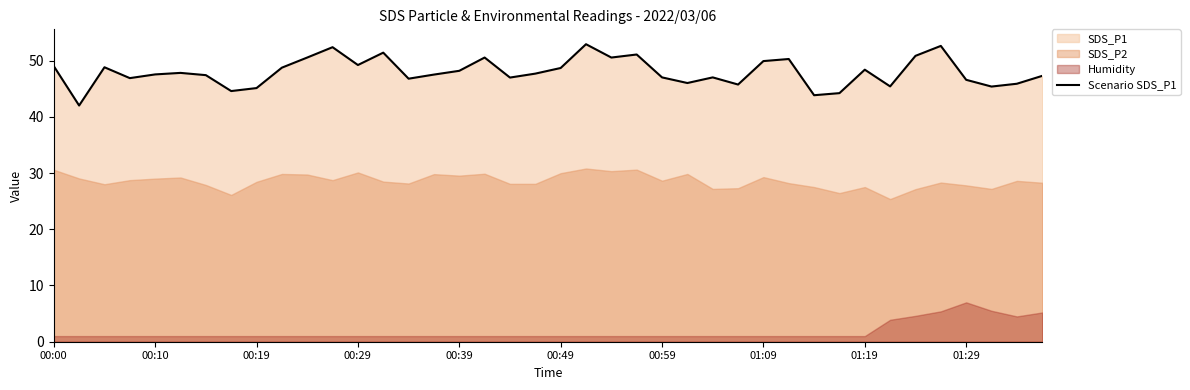

The Scenario SDS_P1 series shows 49.2 at 00:29. True or false?

True